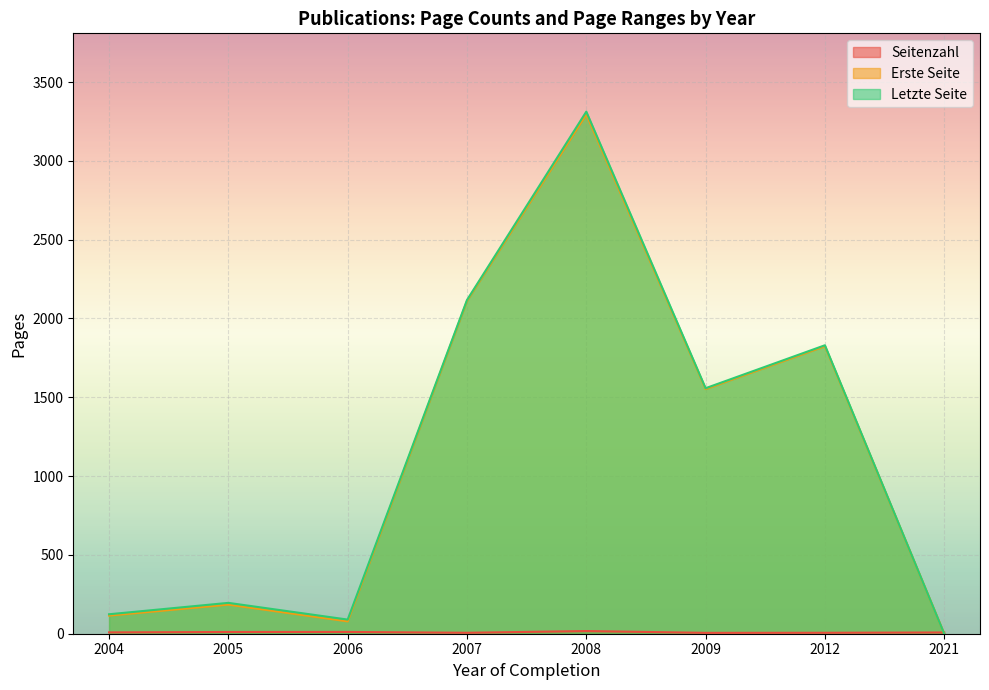

Which series changed the most between 2005 and 2005?

Letzte Seite